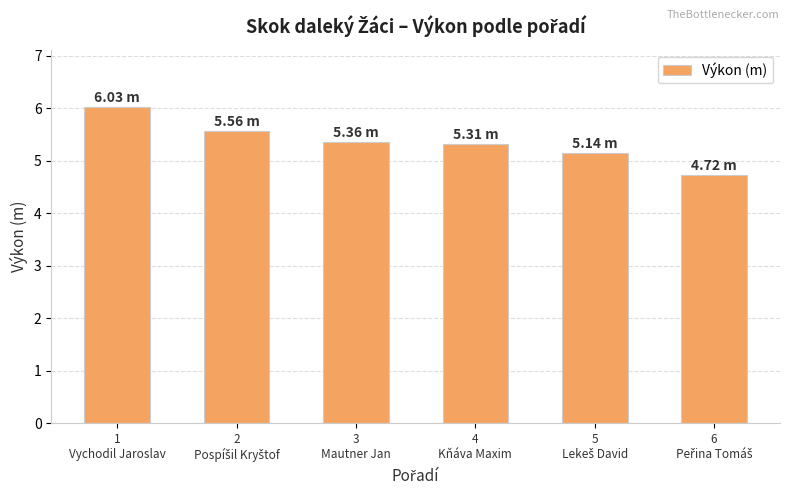

How many bars are there in total?

6